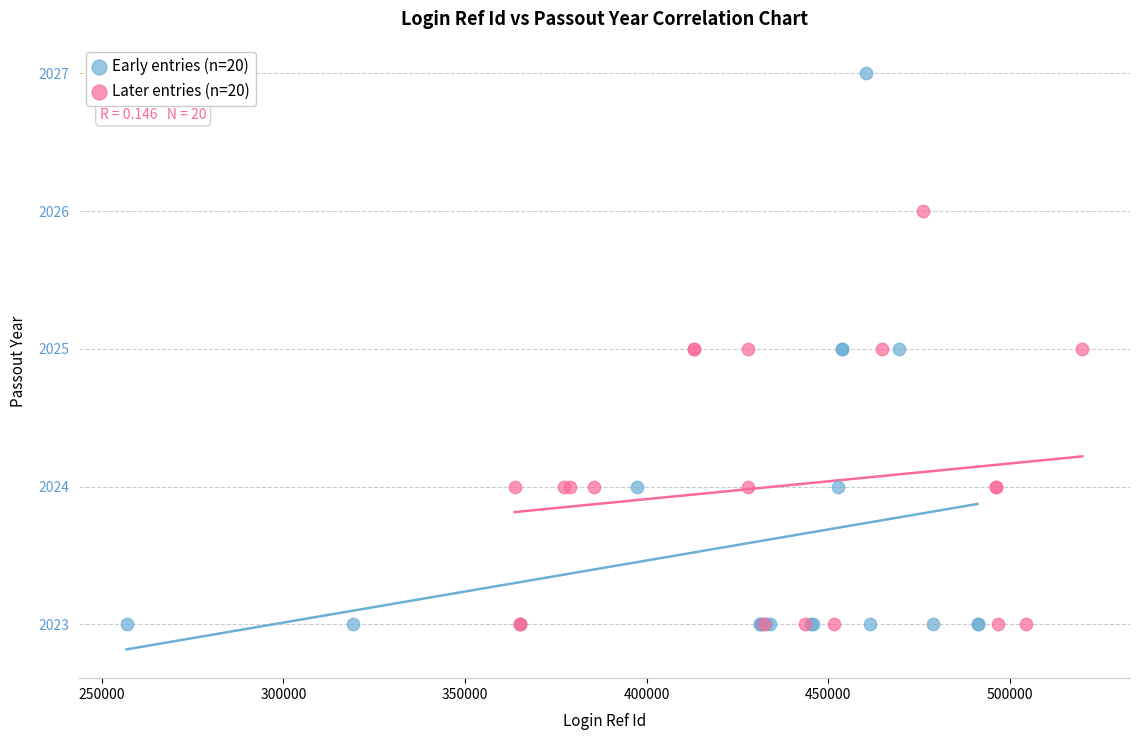

Which series has the widest spread of Y values?

Early entries (n=20)